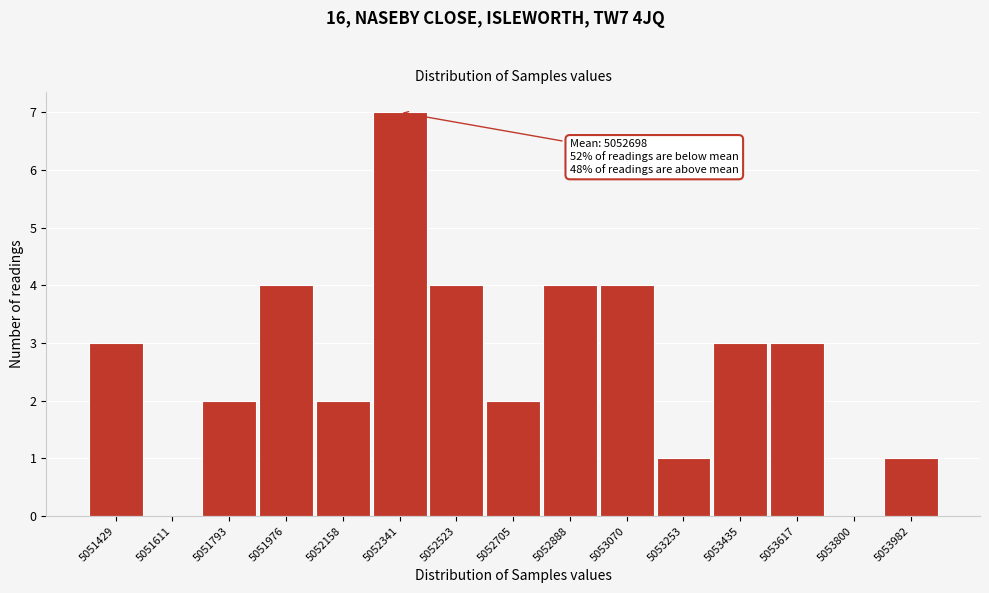

Reading left to right, transcribe all the data shown in this chart.

5051429=3	5051611=0	5051793=2	5051976=4	5052158=2	5052341=7	5052523=4	5052705=2	5052888=4	5053070=4	5053253=1	5053435=3	5053617=3	5053800=0	5053982=1